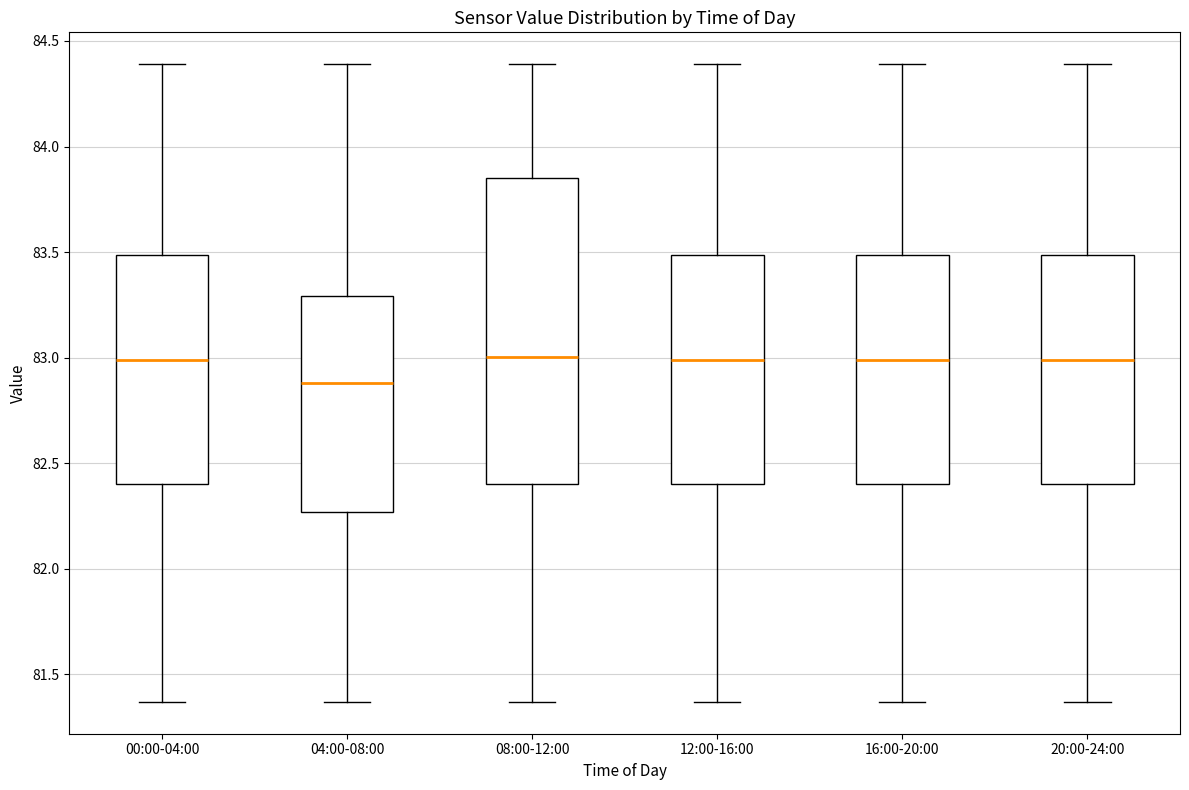

Reading left to right, transcribe this box plot: for each box, give where its median line is, the range the box spans, and where its two whiskers end, as read against the y-axis. The values are not printed on the chart, so give them approximately, as read against the axis.

00:00-04:00: median 83.00, box 82.40 to 83.50, whiskers 81.35 to 84.40
04:00-08:00: median 82.90, box 82.25 to 83.30, whiskers 81.35 to 84.40
08:00-12:00: median 83.00, box 82.40 to 83.85, whiskers 81.35 to 84.40
12:00-16:00: median 83.00, box 82.40 to 83.50, whiskers 81.35 to 84.40
16:00-20:00: median 83.00, box 82.40 to 83.50, whiskers 81.35 to 84.40
20:00-24:00: median 83.00, box 82.40 to 83.50, whiskers 81.35 to 84.40